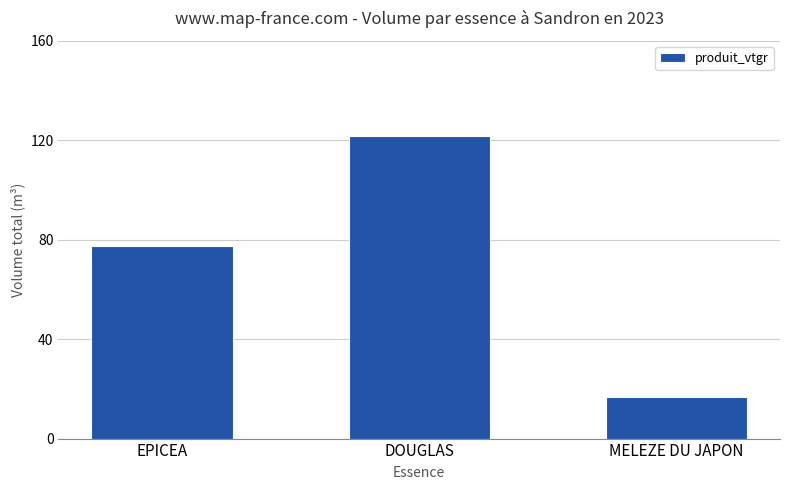

What is the sum of all values?

215.8